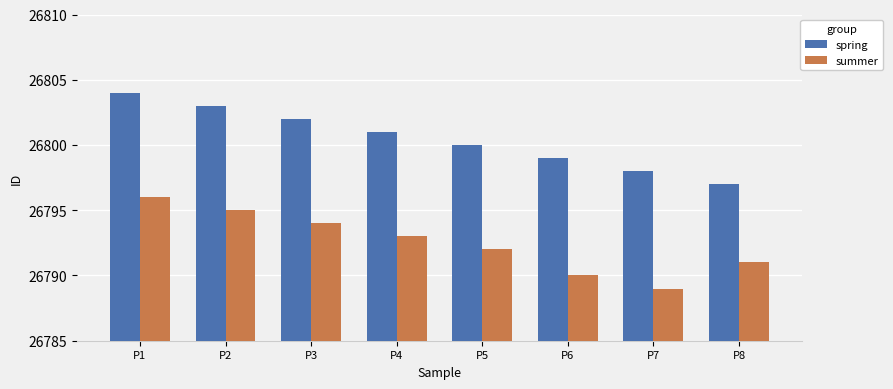

Which series has the largest total across all categories?

spring